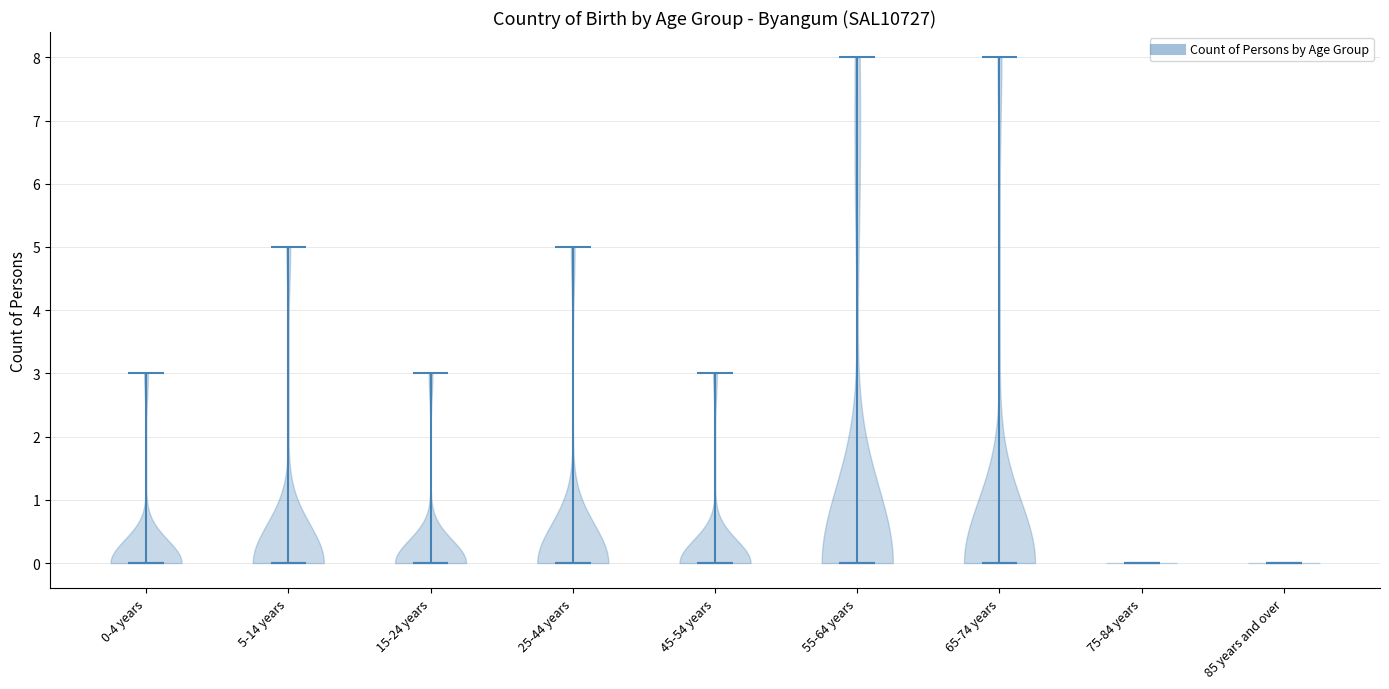

Reading left to right, read every violin against the y-axis: where its median line is, and the lowest and highest points it reaches. The values are not printed on the chart, so give them approximately, as read against the axis.

0-4 years: median line 0, lowest point 0, highest point 3
5-14 years: median line 0, lowest point 0, highest point 5
15-24 years: median line 0, lowest point 0, highest point 3
25-44 years: median line 0, lowest point 0, highest point 5
45-54 years: median line 0, lowest point 0, highest point 3
55-64 years: median line 0, lowest point 0, highest point 8
65-74 years: median line 0, lowest point 0, highest point 8
75-84 years: median line 0, lowest point 0, highest point 0
85 years and over: median line 0, lowest point 0, highest point 0